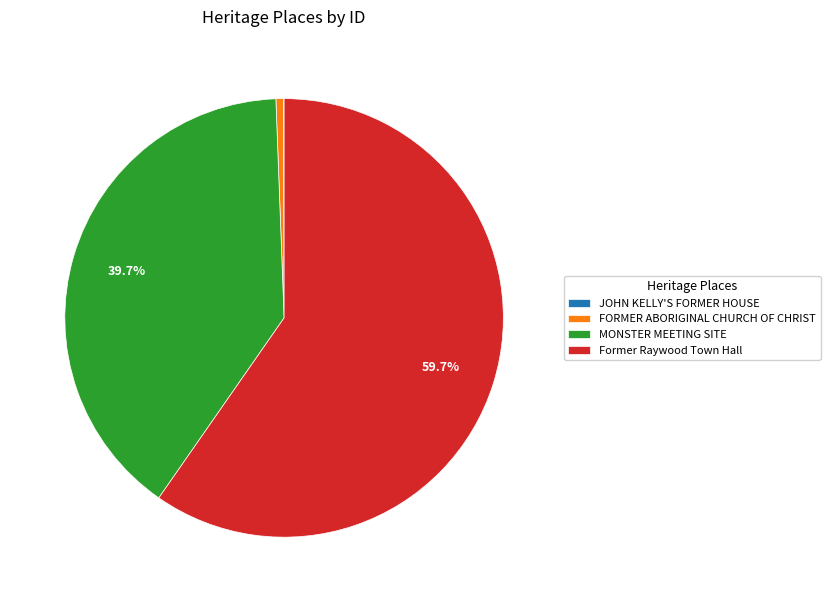

Approximately how many times larger is the value at MONSTER MEETING SITE compared to FORMER ABORIGINAL CHURCH OF CHRIST?

72.0